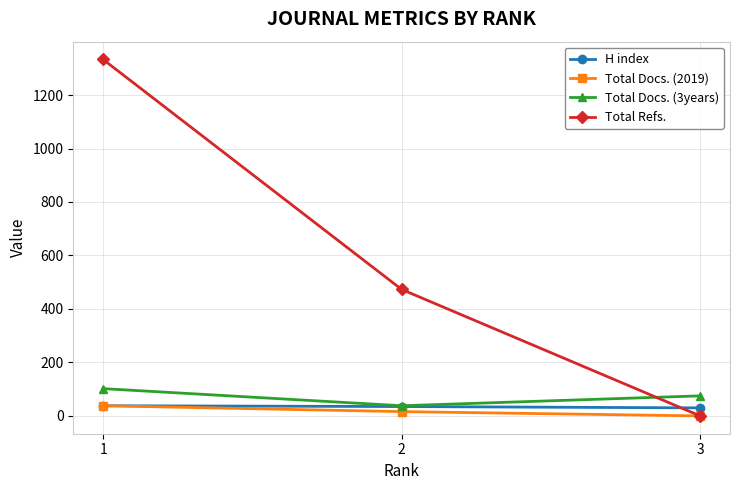

The value of H index at 2 is 35. True or false?

True